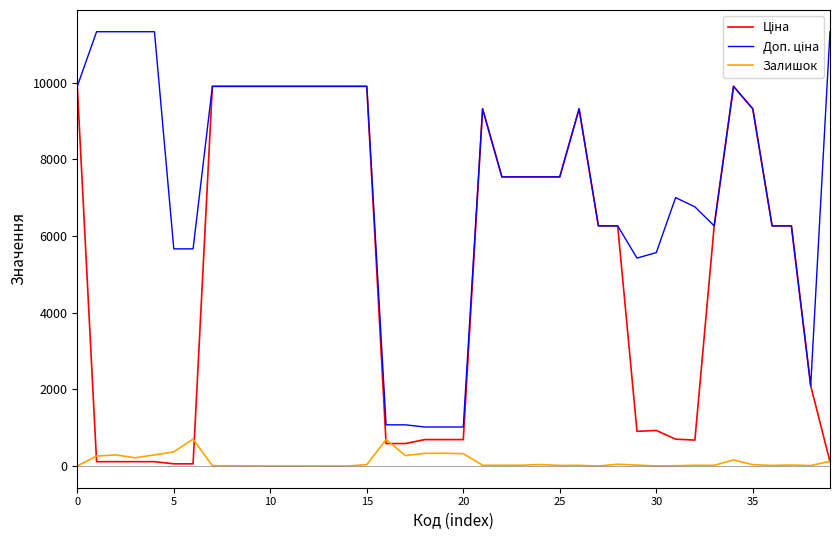

What is the maximum value shown in the chart?

11334.0